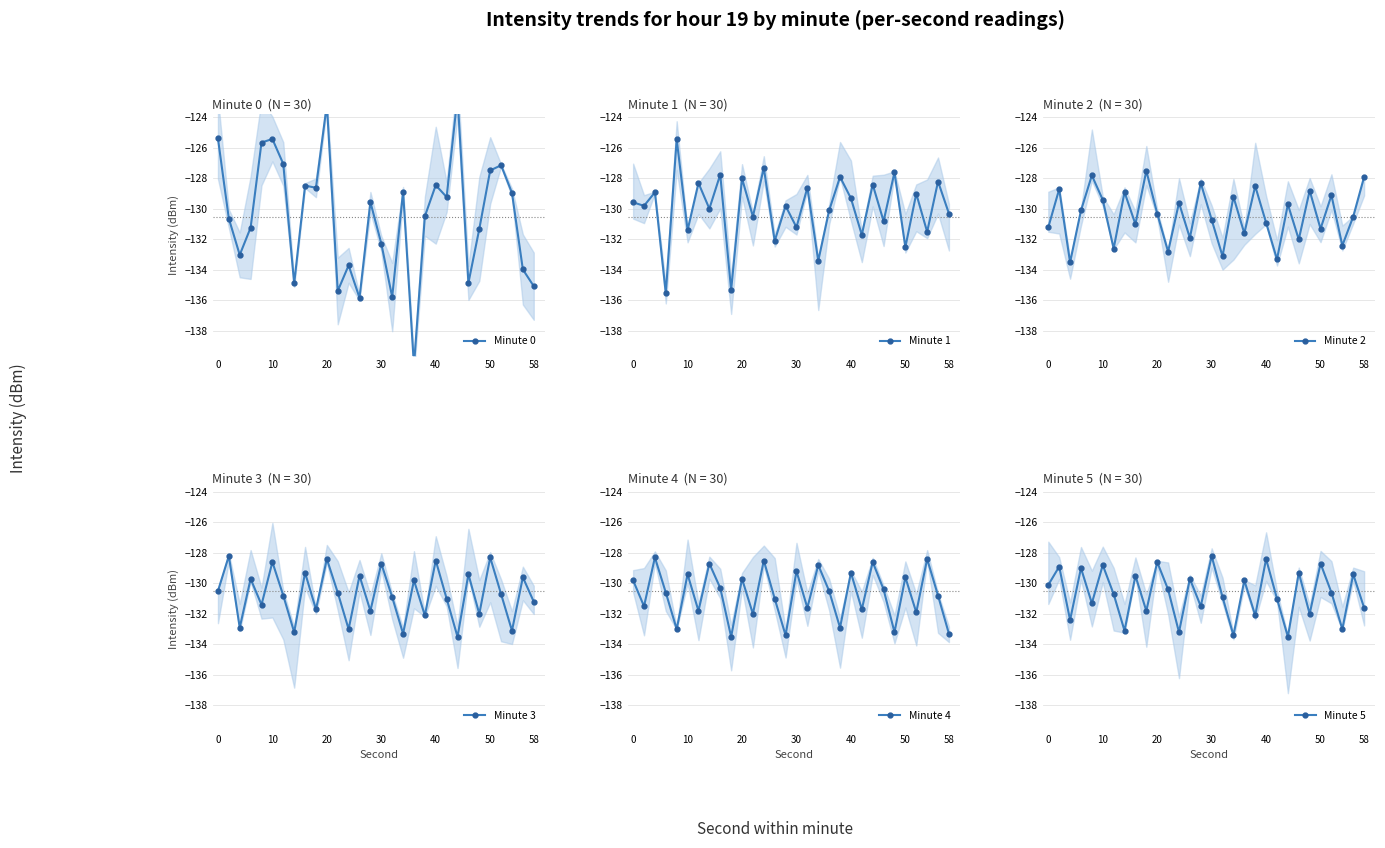

Reading left to right, list all the values displayed in this chart.

Minute 0: -125.4	-130.6	-133.0	-131.2	-125.6	-125.4	-127.0	-134.9	-128.5	-128.6	-123.1	-135.4	-133.7	-135.8	-129.6	-132.3	-135.8	-128.9	-140.3	-130.5	-128.4	-129.2	-122.6	-134.9	-131.3	-127.5	-127.1	-128.9	-134.0	-135.1
Minute 1: -129.6	-129.8	-128.9	-135.5	-125.4	-131.4	-128.3	-130.0	-127.7	-135.3	-128.0	-130.5	-127.3	-132.1	-129.8	-131.2	-128.6	-133.4	-130.1	-127.9	-129.3	-131.7	-128.4	-130.8	-127.6	-132.5	-129.0	-131.5	-128.2	-130.3
Minute 2: -131.2	-128.7	-133.5	-130.1	-127.8	-129.4	-132.6	-128.9	-131.0	-127.5	-130.3	-132.8	-129.6	-131.9	-128.3	-130.7	-133.1	-129.2	-131.6	-128.5	-130.9	-133.3	-129.7	-132.0	-128.8	-131.3	-129.1	-132.4	-130.5	-127.9
Minute 3: -130.5	-128.2	-132.9	-129.7	-131.4	-128.6	-130.8	-133.2	-129.3	-131.7	-128.4	-130.6	-133.0	-129.5	-131.8	-128.7	-130.9	-133.3	-129.8	-132.1	-128.5	-131.0	-133.5	-129.4	-132.0	-128.3	-130.7	-133.1	-129.6	-131.2
Minute 4: -129.8	-131.5	-128.3	-130.6	-133.0	-129.4	-131.8	-128.7	-130.3	-133.5	-129.7	-132.0	-128.5	-131.0	-133.4	-129.2	-131.6	-128.8	-130.5	-132.9	-129.3	-131.7	-128.6	-130.4	-133.2	-129.6	-131.9	-128.4	-130.8	-133.3
Minute 5: -130.1	-128.9	-132.4	-129.0	-131.3	-128.8	-130.7	-133.1	-129.5	-131.8	-128.6	-130.4	-133.2	-129.7	-131.5	-128.2	-130.9	-133.4	-129.8	-132.1	-128.4	-131.0	-133.5	-129.3	-132.0	-128.7	-130.6	-133.0	-129.4	-131.6